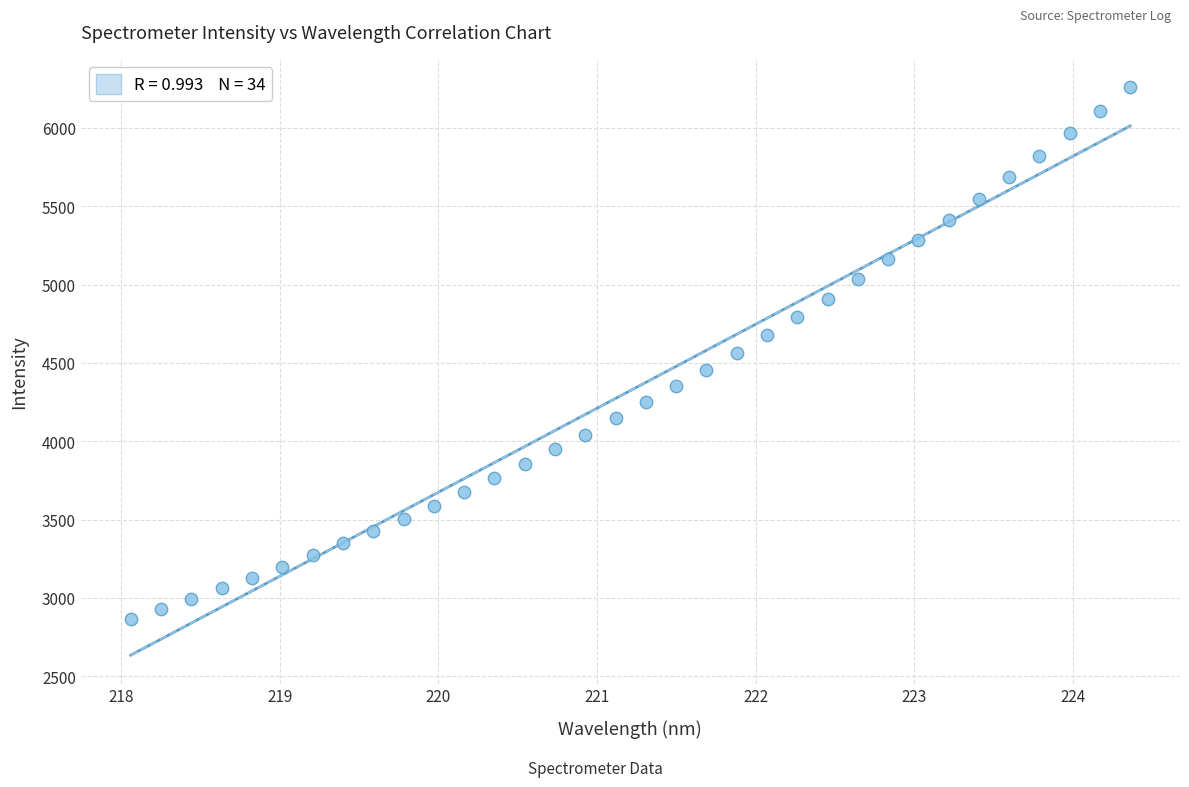

What is the range of Y values (max minus min)?

3394.9